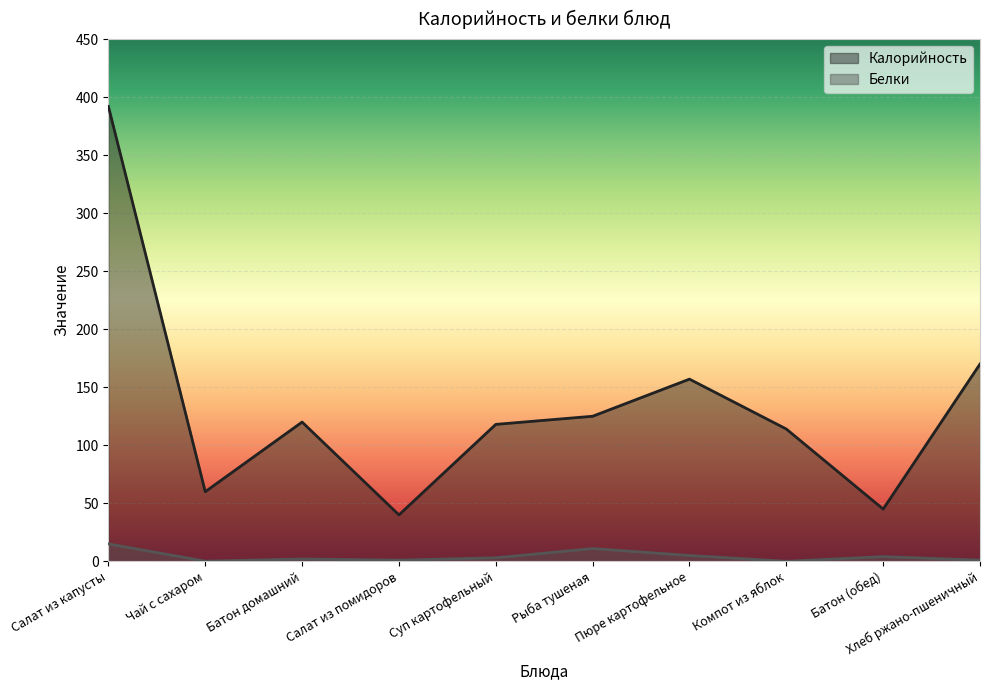

Between Пюре картофельное and Чай с сахаром, which is larger?

Пюре картофельное